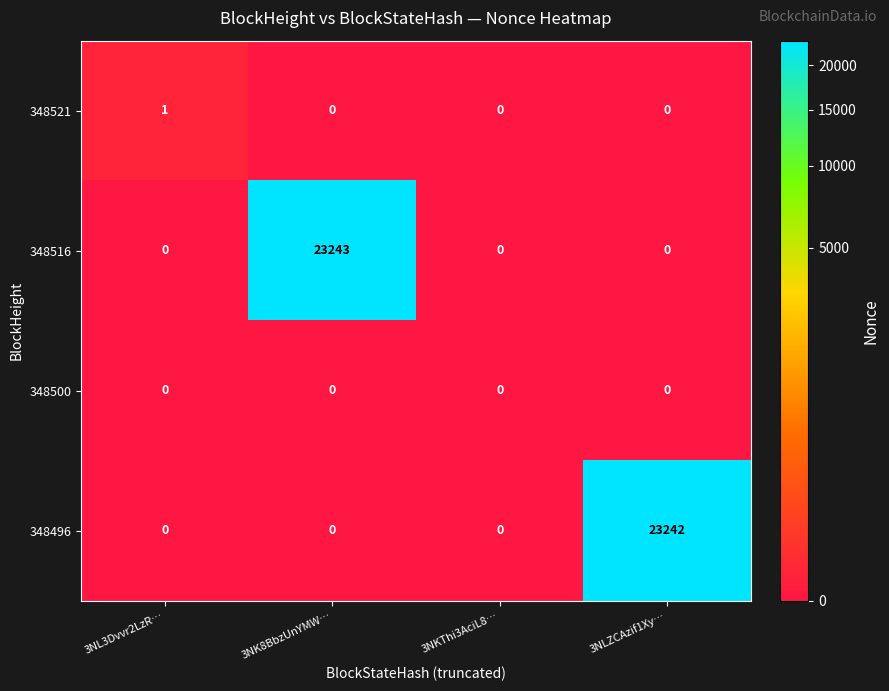

Count the 348496 values in the range 0 to 23242.

4